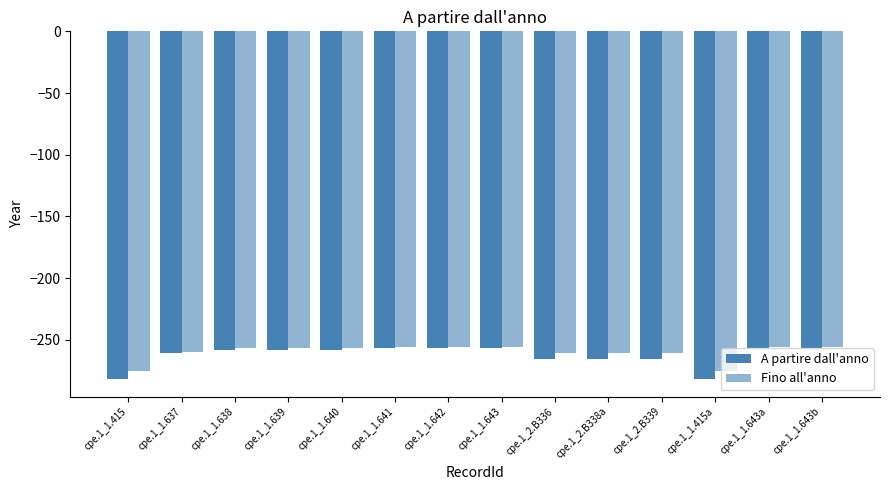

What is the label of the 14th bar from the right?

cpe.1_1.415